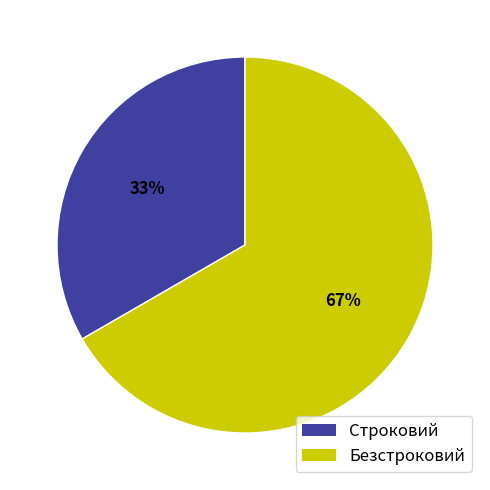

To the nearest percent, what percentage of the pie is Строковий?

33%